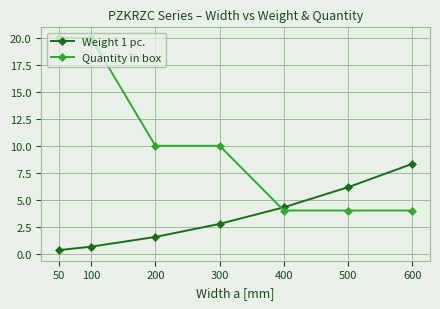

Which series has the largest range (max minus min)?

Quantity in box